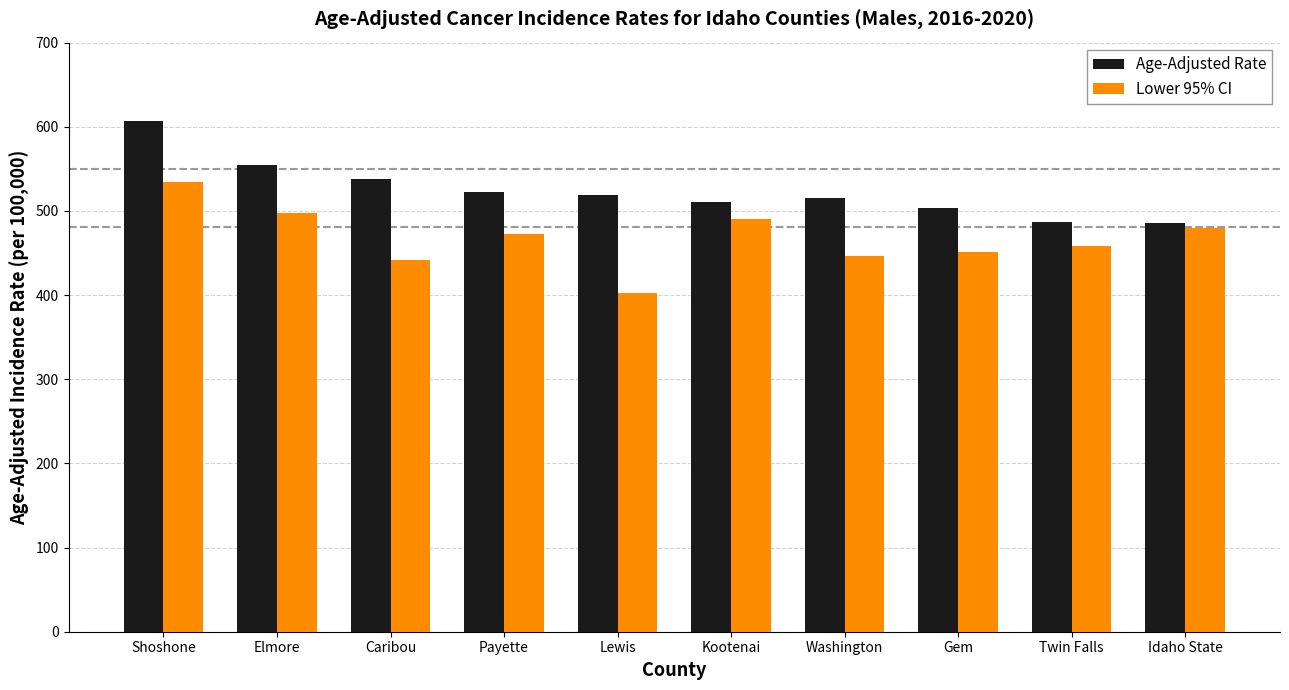

What is the difference between the maximum and minimum values in the Lower 95% CI series?

132.2